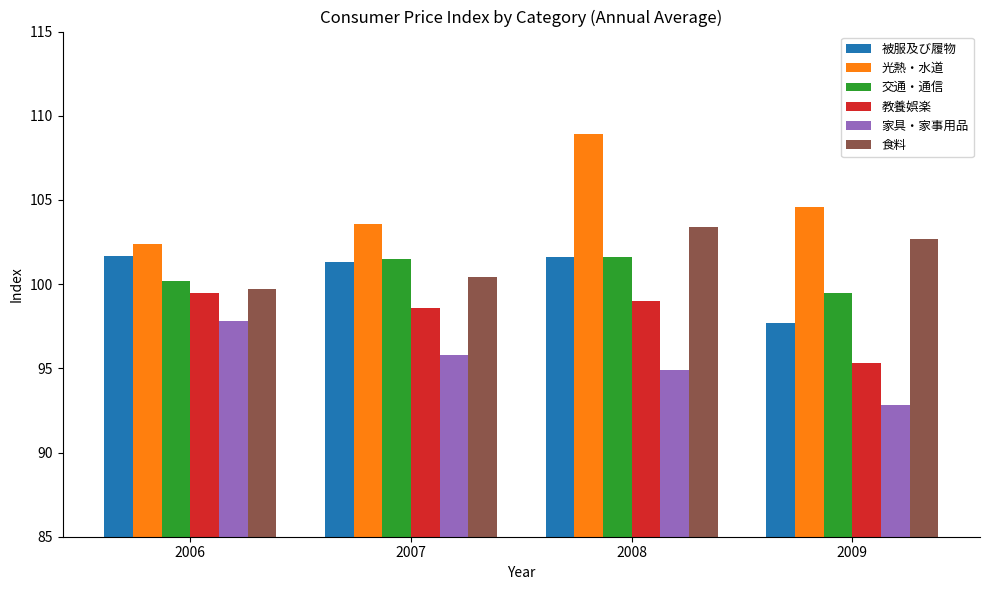

At which label does 光熱・水道 first exceed 104?

2008